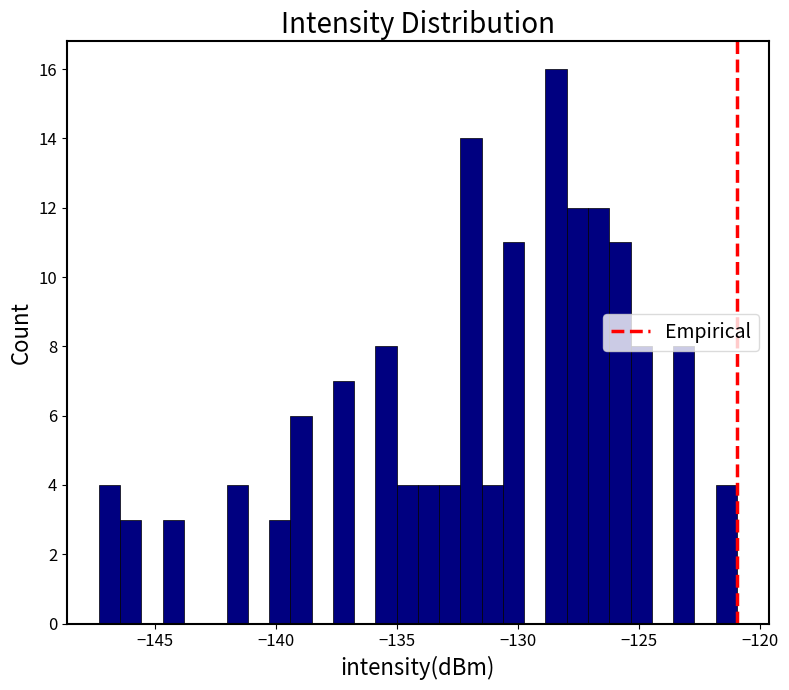

Around what value on the x-axis is the tallest bar? Give the approximate position of its centre, as read against the axis.

-128.5